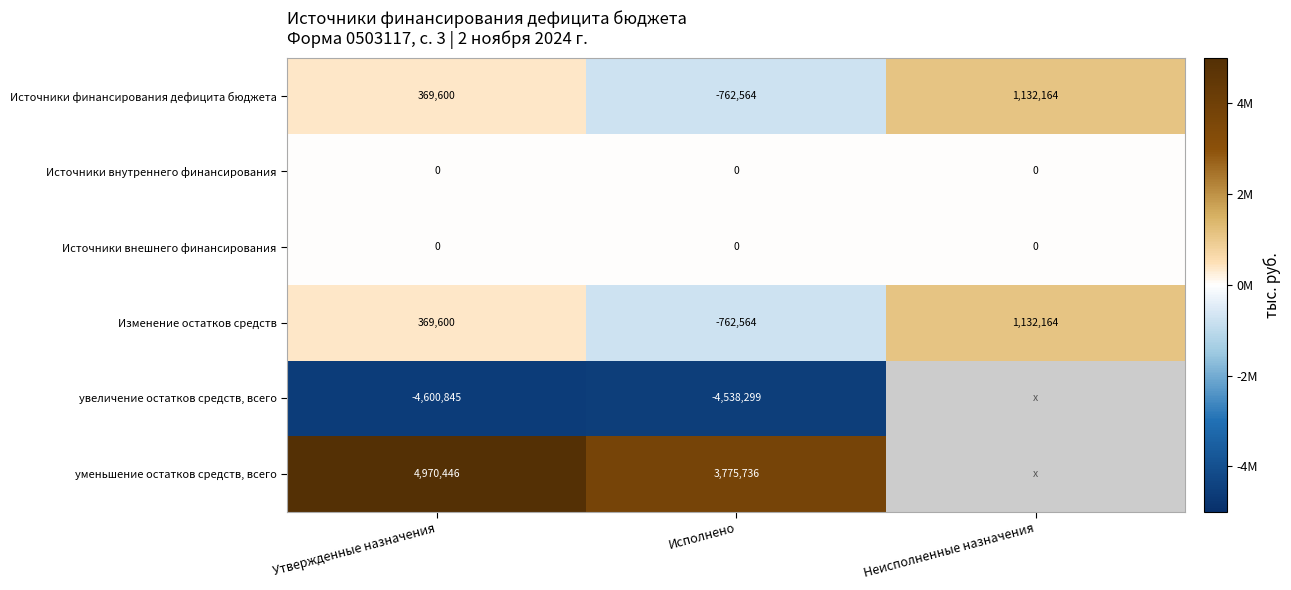

What is the total value across all series at Утвержденные назначения?

1108801.0